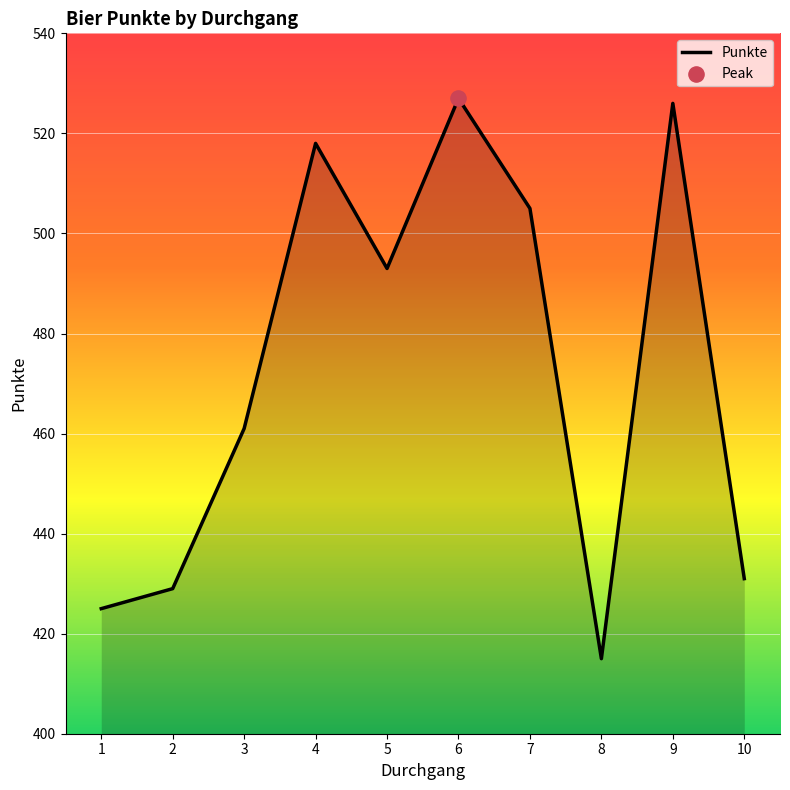

What is the change in value from 1 to 10?

+6